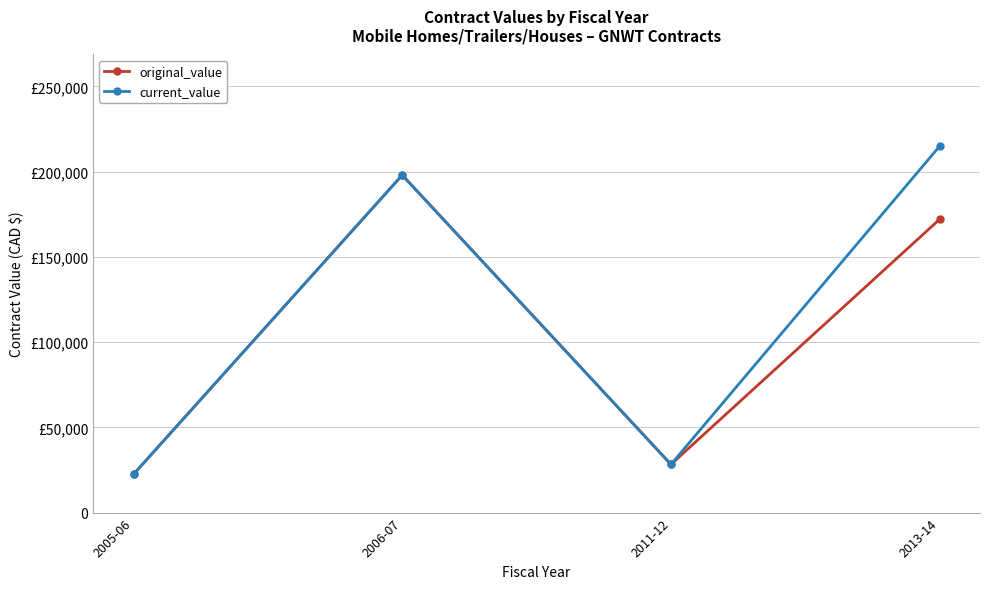

True or false: current_value has a value of 28274 at 2011-12.

True